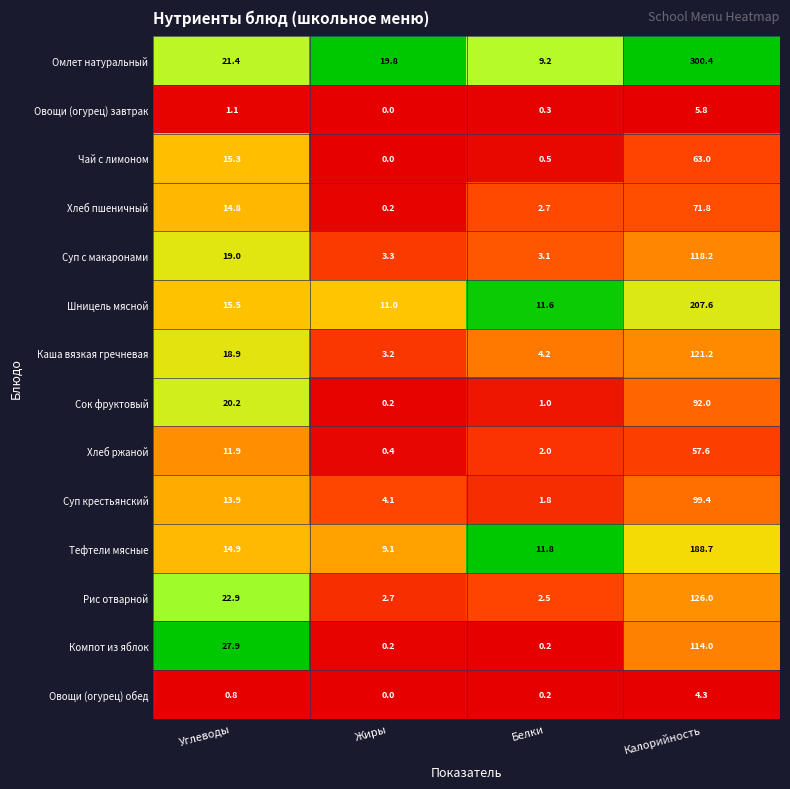

Which category has the lowest value in the Хлеб пшеничный series?

Жиры